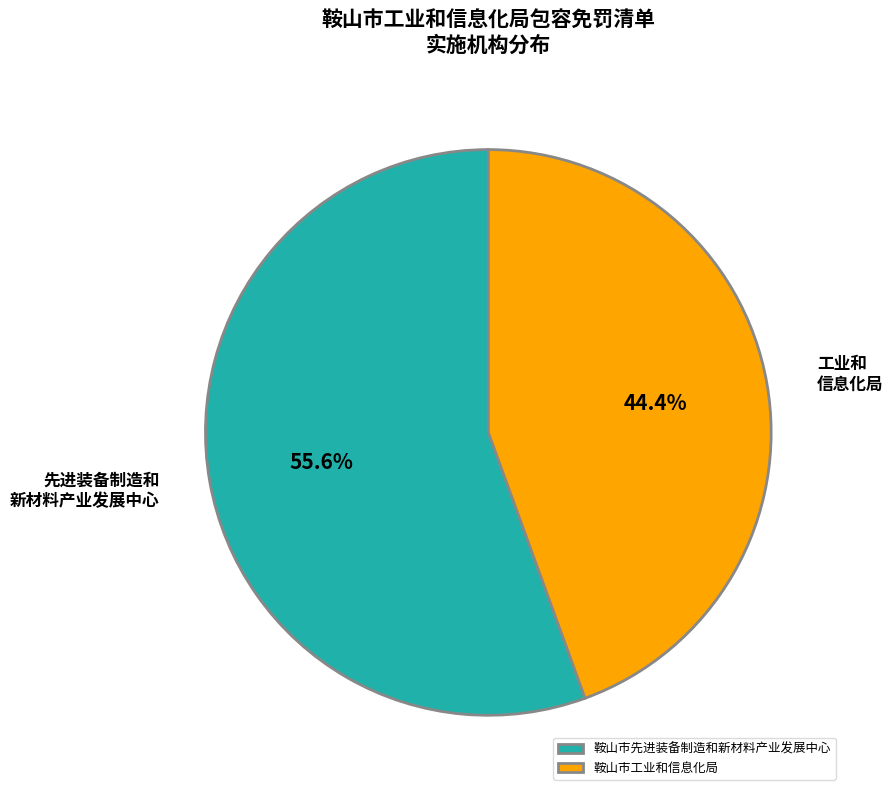

Combined, do 鞍山市工业和信息化局 and 鞍山市先进装备制造和新材料产业发展中心 account for over 50%?

Yes